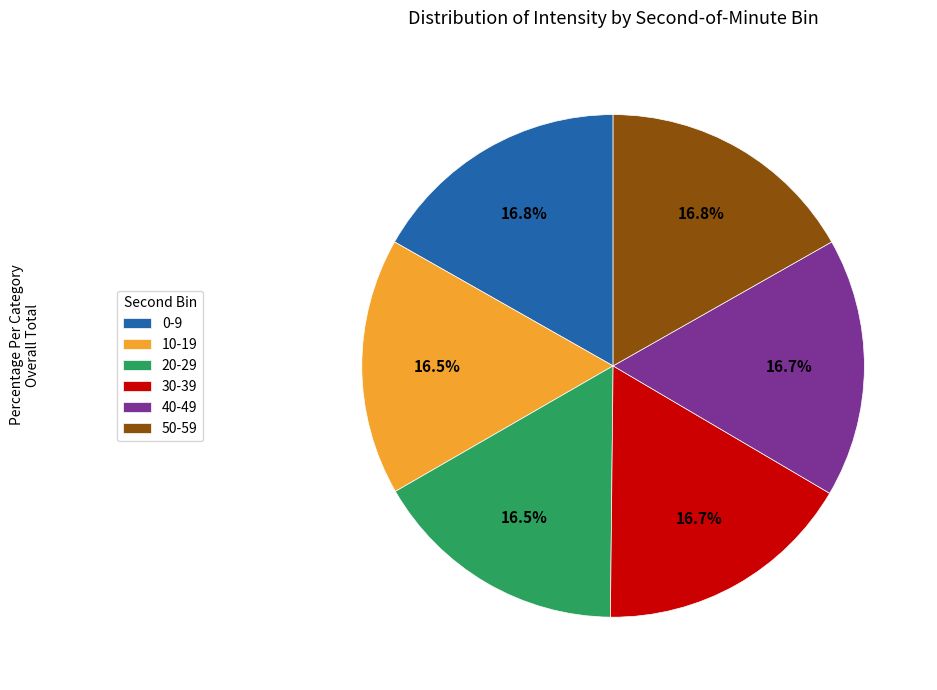

Do 0-9 and 50-59 together represent more than half of the pie?

No